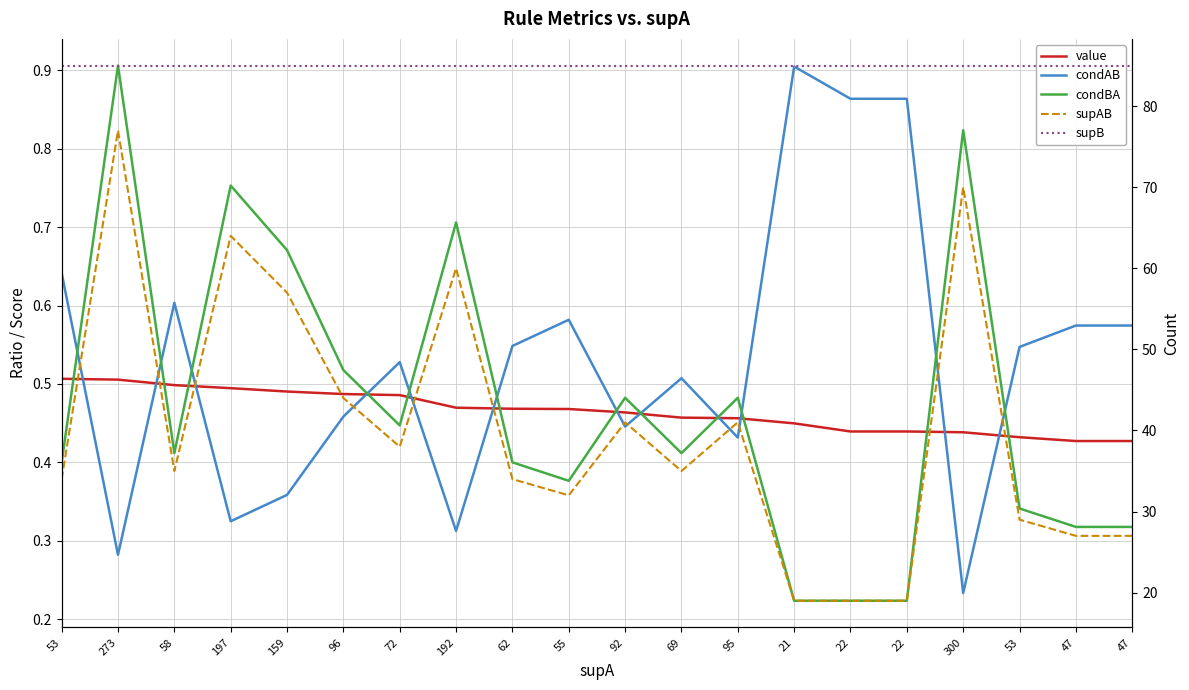

What is the average value of the supAB series?

40.1